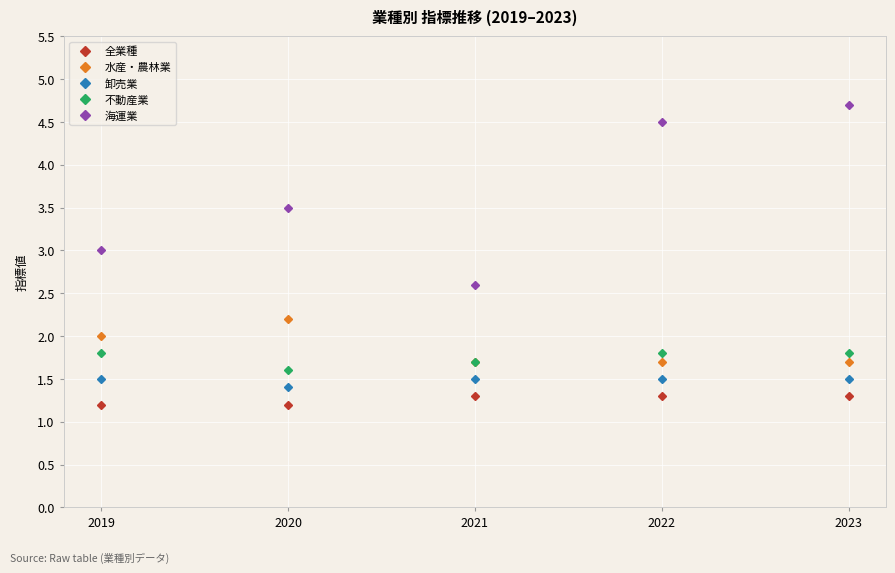

Which series has the widest spread of values?

海運業